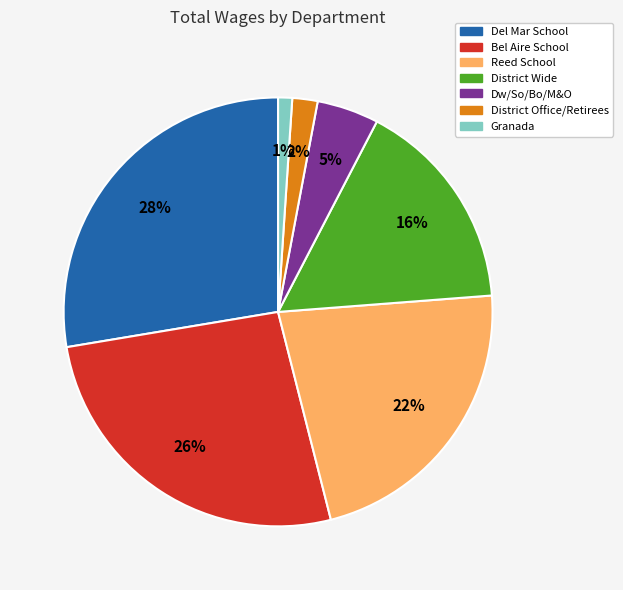

True or false: District Office/Retirees accounts for 2% of the total.

True